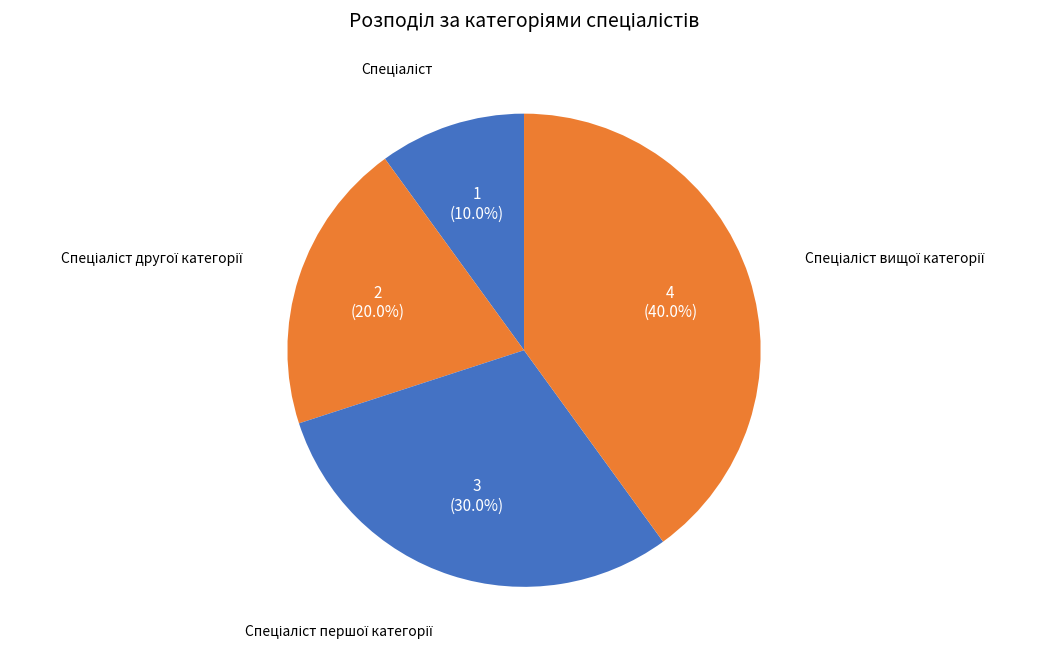

Is there any slice that represents more than half of the pie?

No